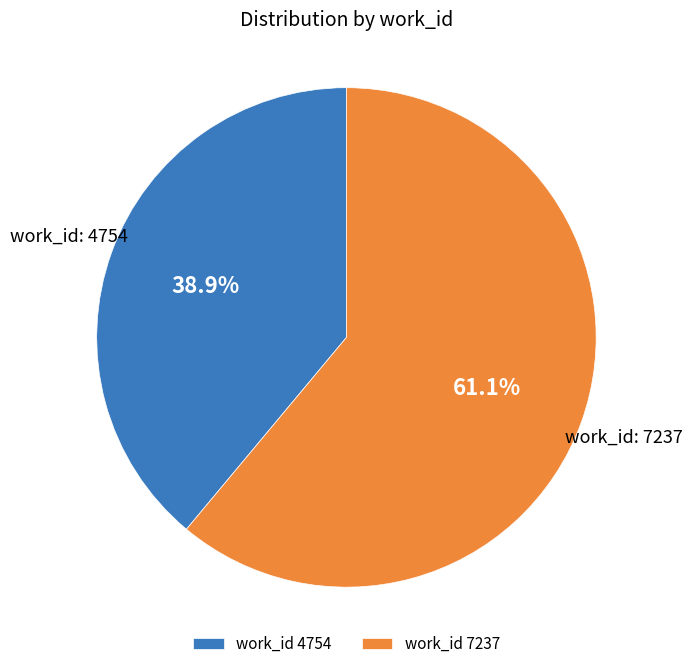

How many segments does this pie chart have?

2